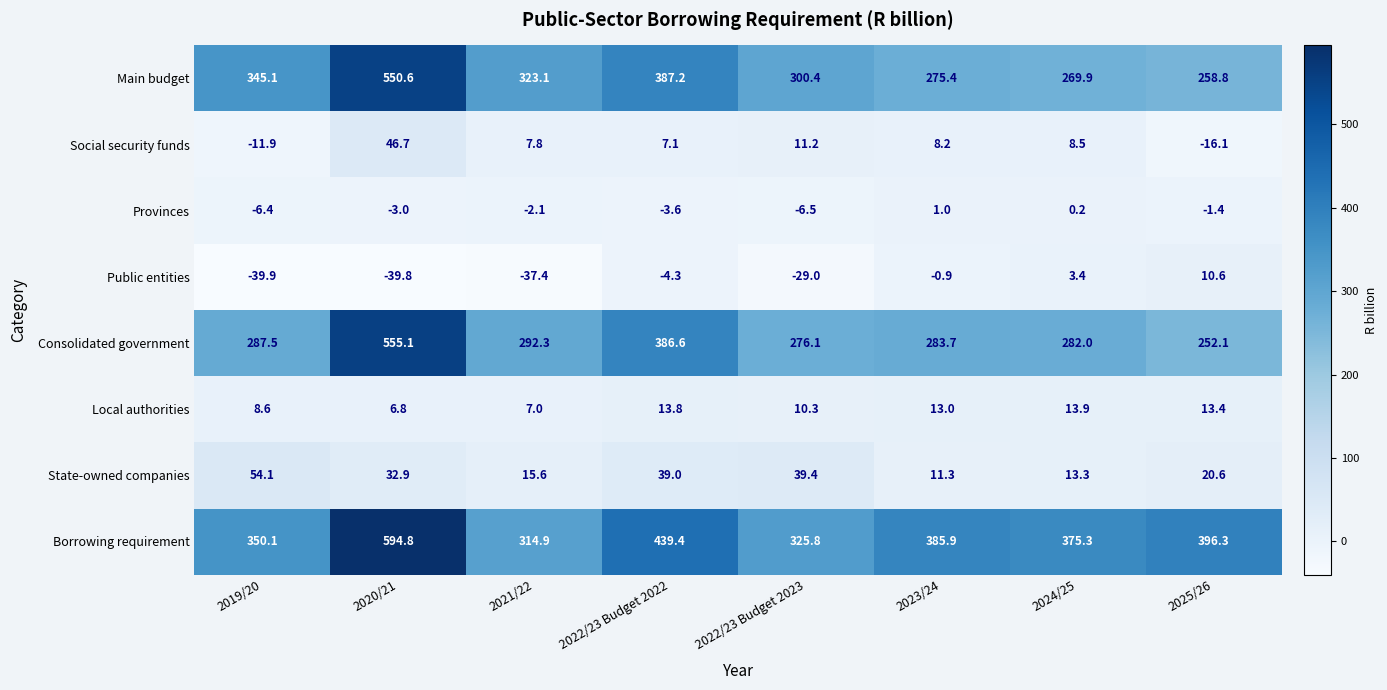

List the labels in order of Consolidated government value, smallest first.

2025/26, 2022/23 Budget 2023, 2024/25, 2023/24, 2019/20, 2021/22, 2022/23 Budget 2022, 2020/21